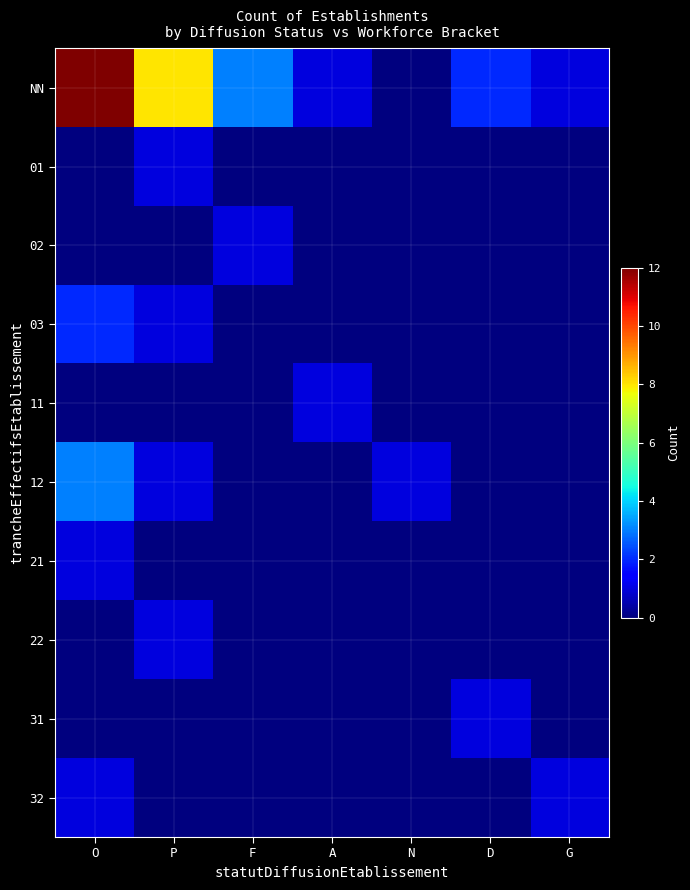

How many data points does each series have?

7